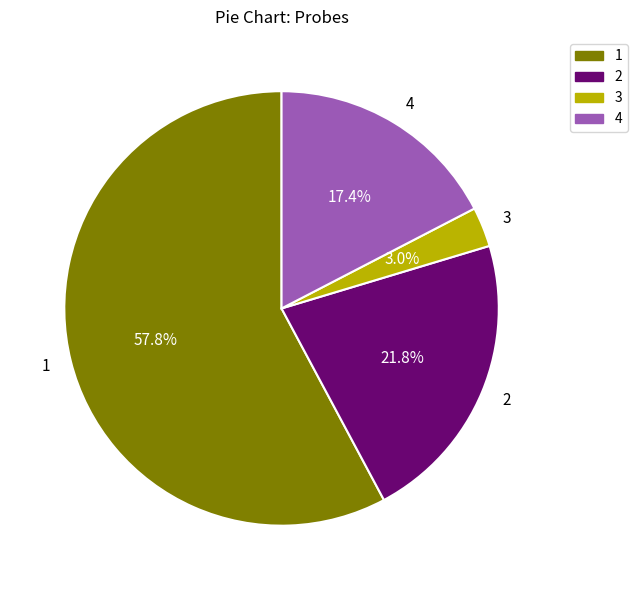

To the nearest percent, what is the difference between the largest and smallest slice percentages?

55%